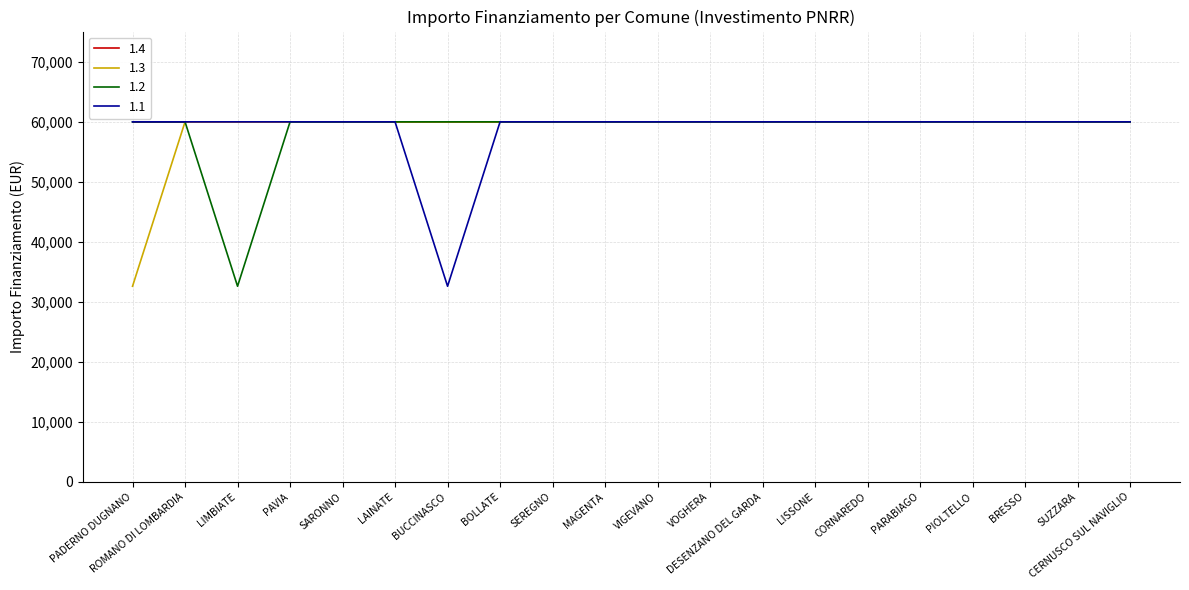

What is the smallest value displayed?

32589